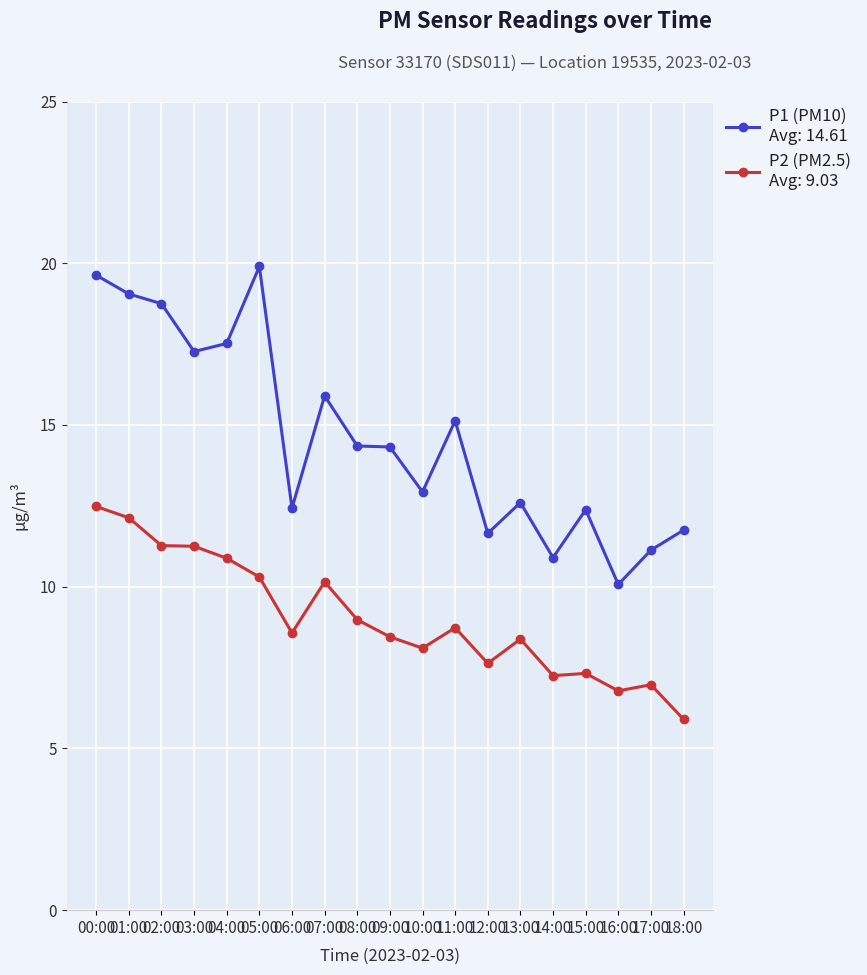

What is the total value across all series at 04:00?

28.4